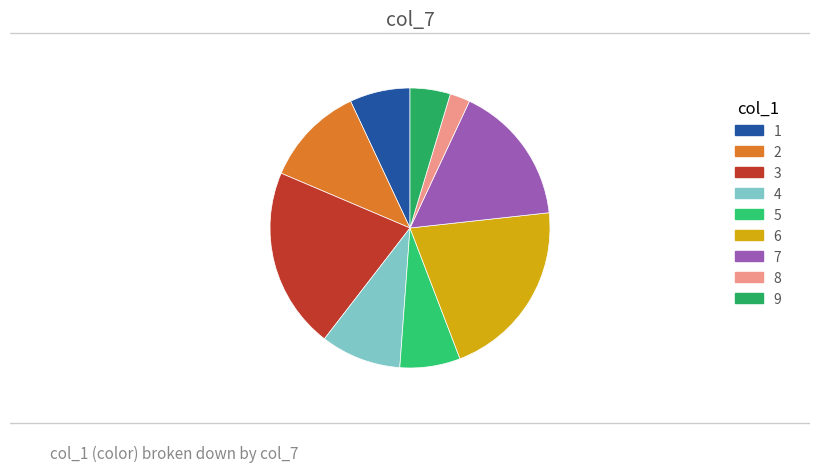

Count the number of slices in the pie.

9